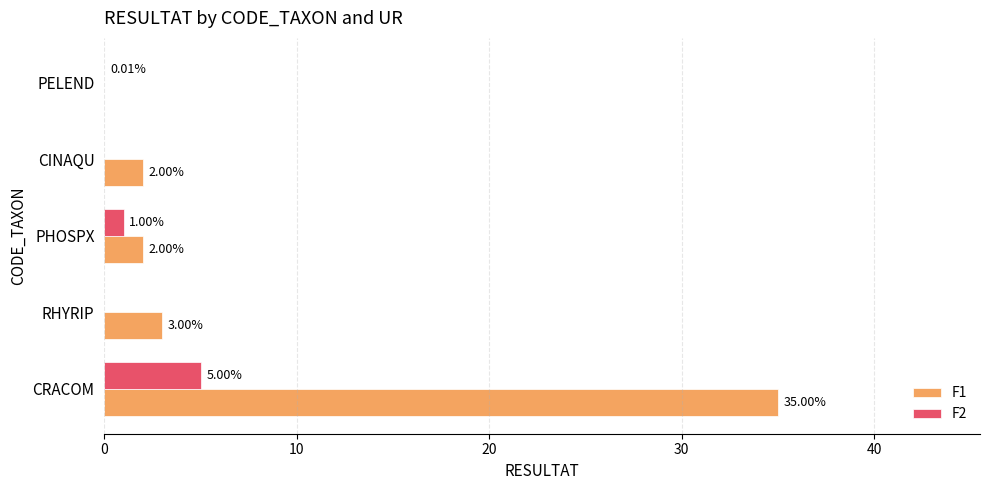

At which label is F1 closest to 17?

RHYRIP